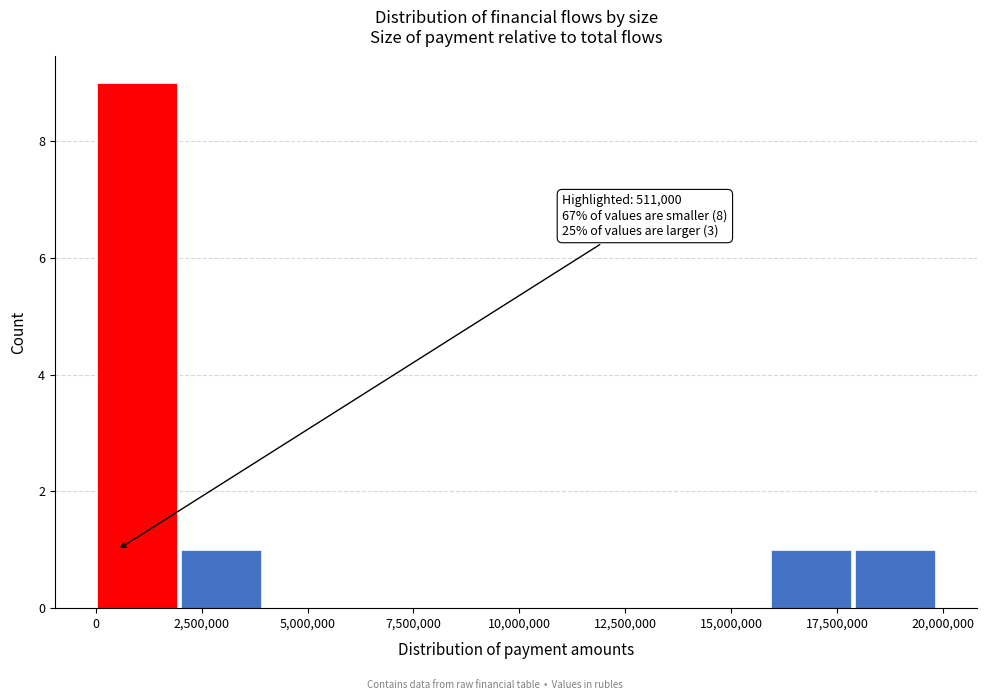

Around what value on the x-axis is the tallest bar? Give the approximate position of its centre, as read against the axis.

1000000